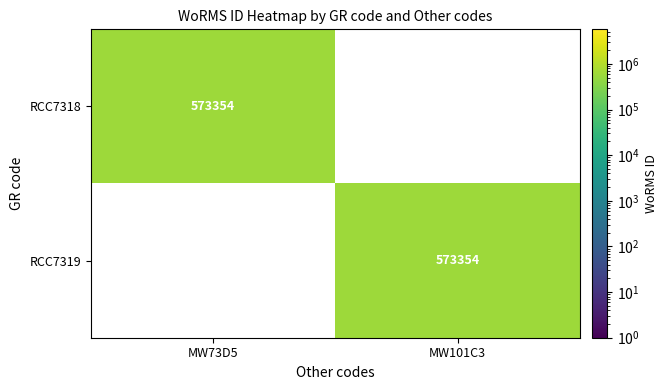

What is the total value across all series at MW73D5?

573354